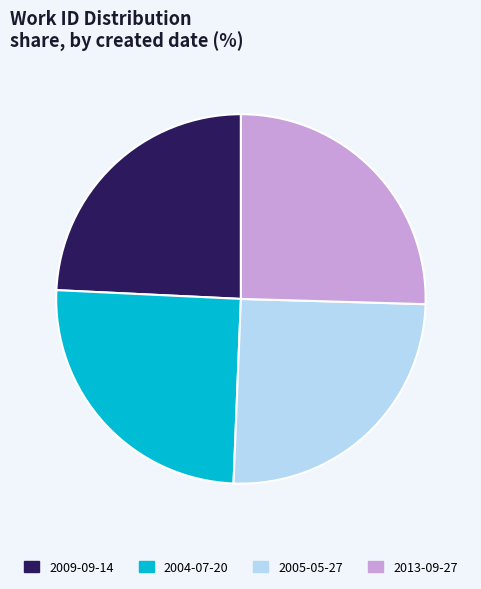

What is the smallest slice in the pie chart?

2009-09-14